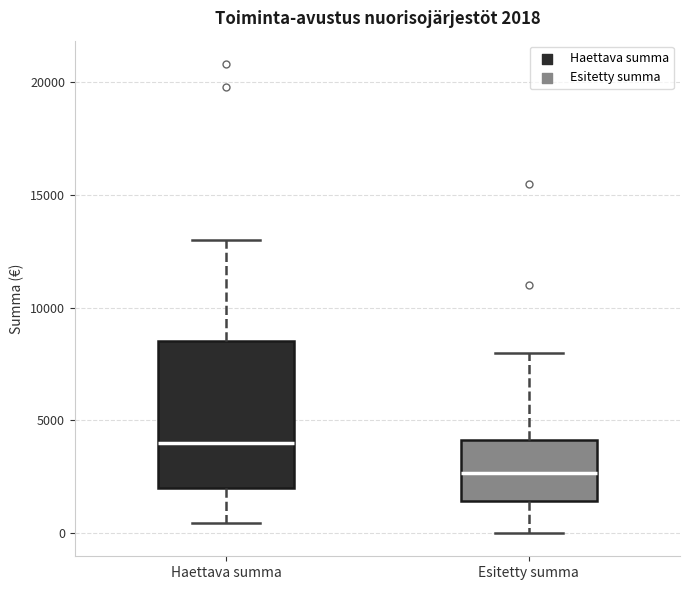

Which box's median line is the lowest?

Esitetty summa